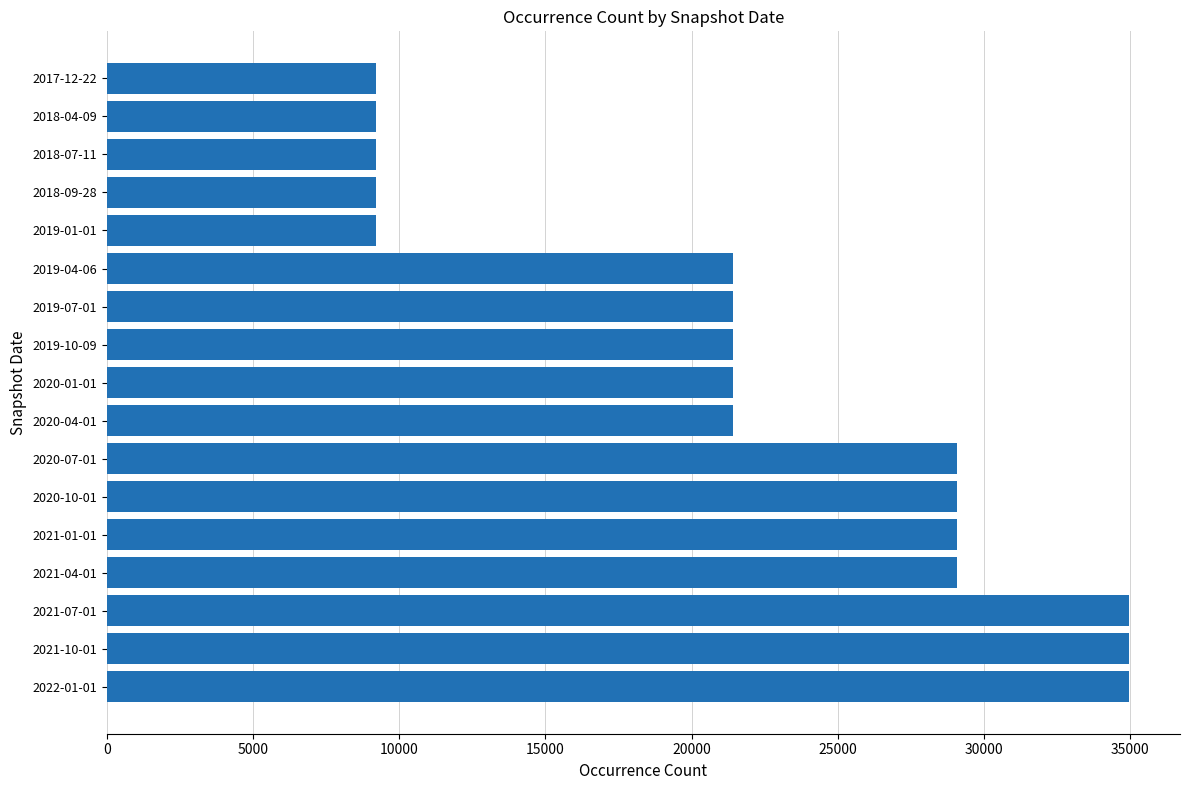

Reading top to bottom, list all the values displayed in this chart.

2017-12-22=9204	2018-04-09=9204	2018-07-11=9204	2018-09-28=9204	2019-01-01=9204	2019-04-06=21420	2019-07-01=21420	2019-10-09=21420	2020-01-01=21420	2020-04-01=21420	2020-07-01=29092	2020-10-01=29092	2021-01-01=29092	2021-04-01=29092	2021-07-01=34966	2021-10-01=34966	2022-01-01=34966